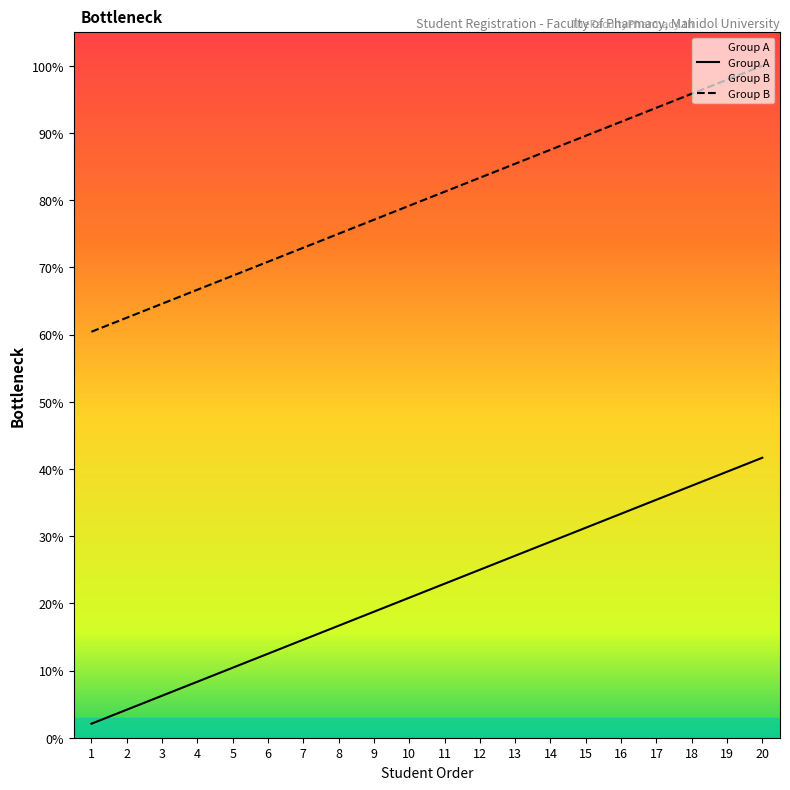

What is the sum of all Group A values?

437.5